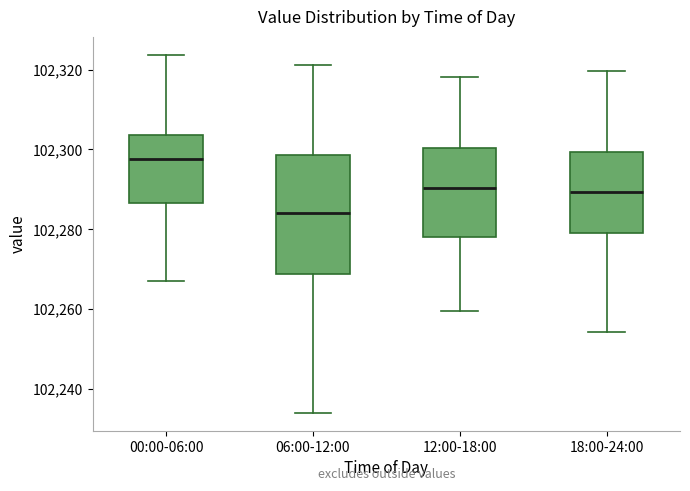

Which box is the tallest, from its lower edge to its upper edge?

06:00-12:00